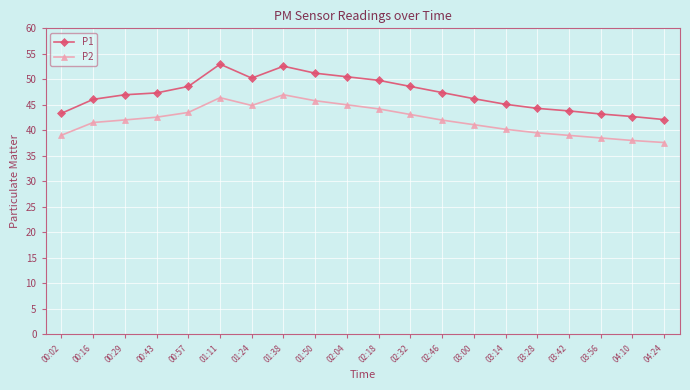

Which series has the largest range (max minus min)?

P1